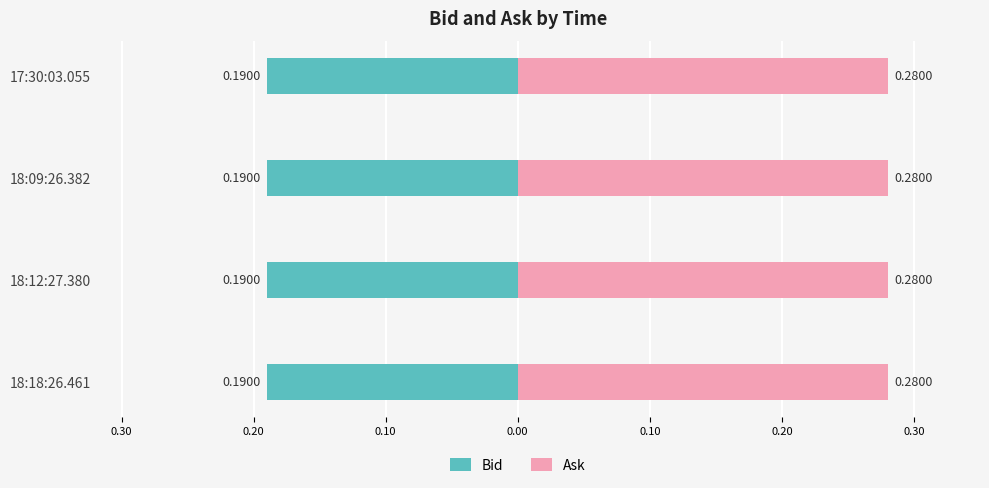

At which category is the sum across all series the highest?

18:18:26.461